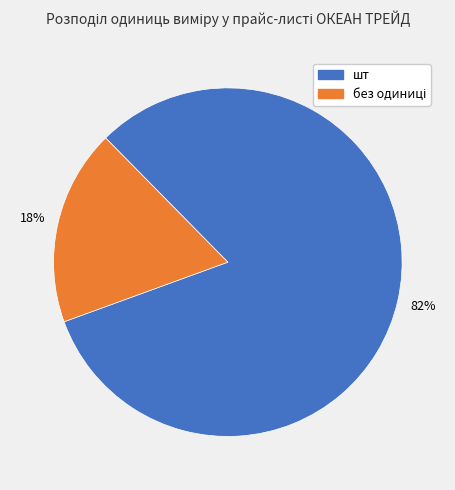

To the nearest percent, what is the difference between the largest and smallest slice percentages?

64%